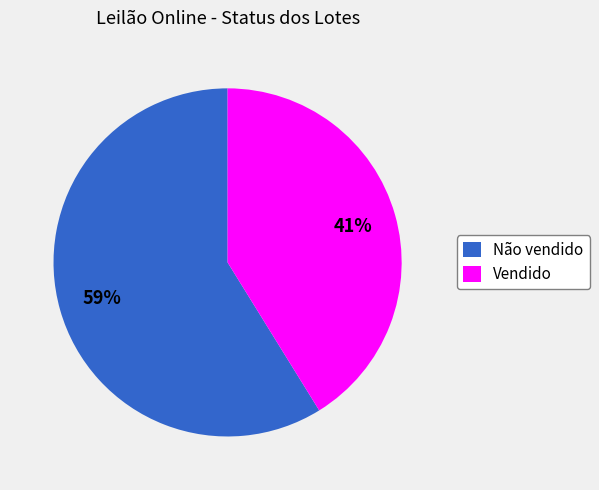

Approximately how many times larger is the value at Vendido compared to Não vendido?

0.7